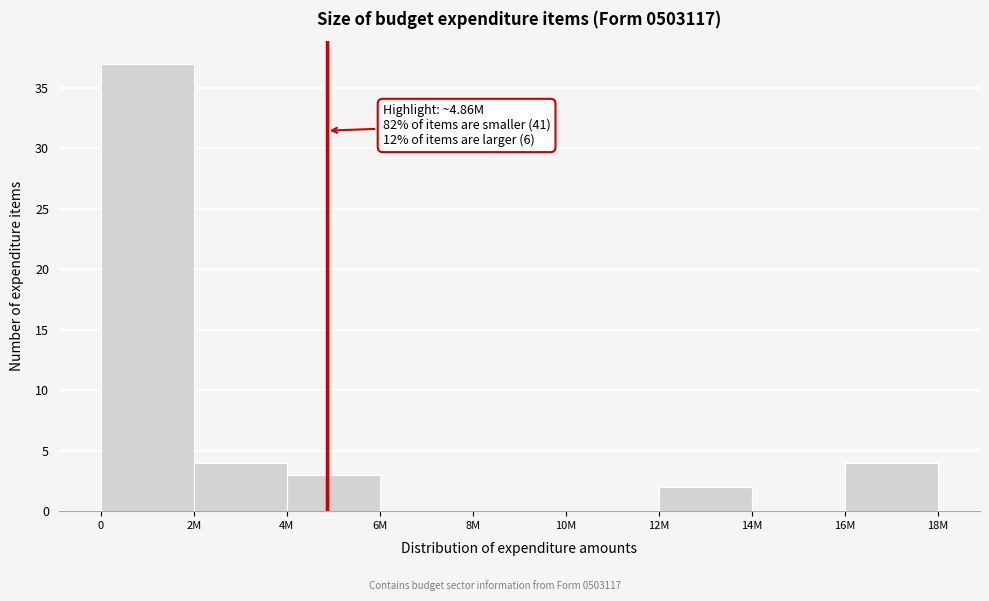

Reading left to right, what are all the values shown in this chart?

0=37	2M=4	4M=3	6M=0	8M=0	10M=0	12M=2	14M=0	16M=4